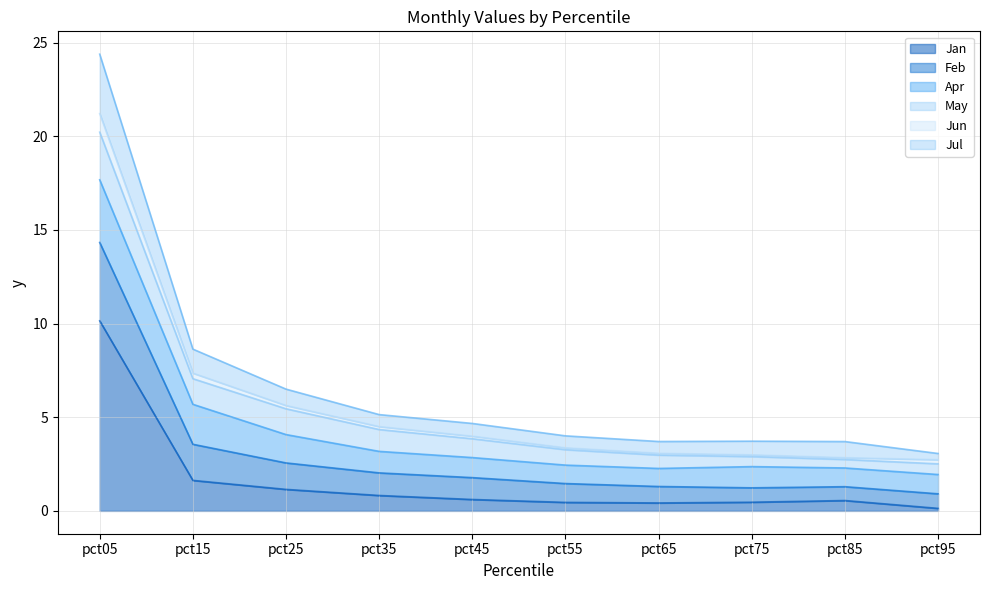

Which category has the lowest value in the Jan series?

pct95